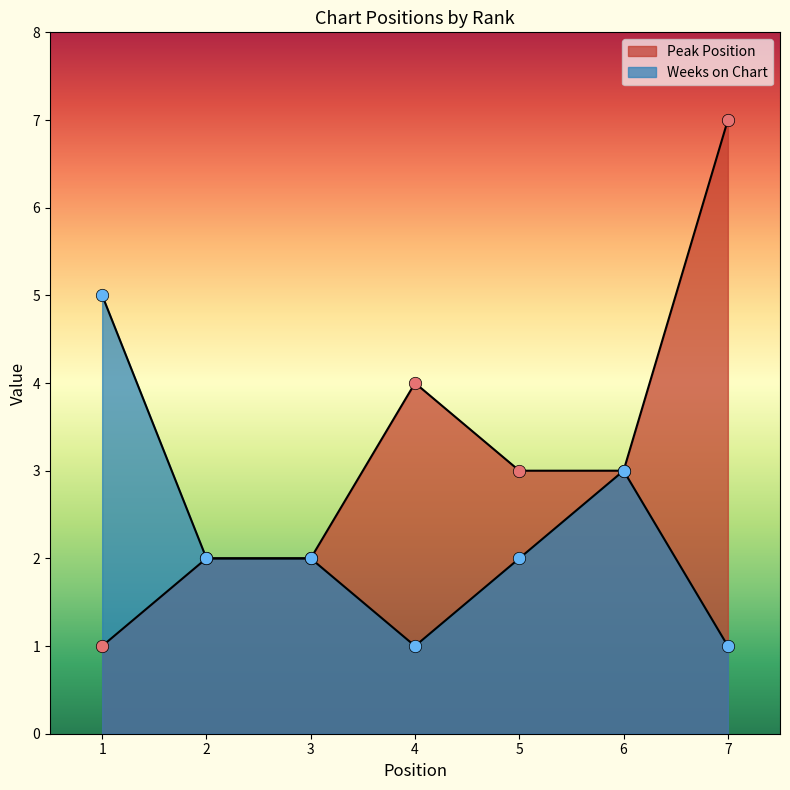

What are all the series names shown in the legend?

Peak Position, Weeks on Chart